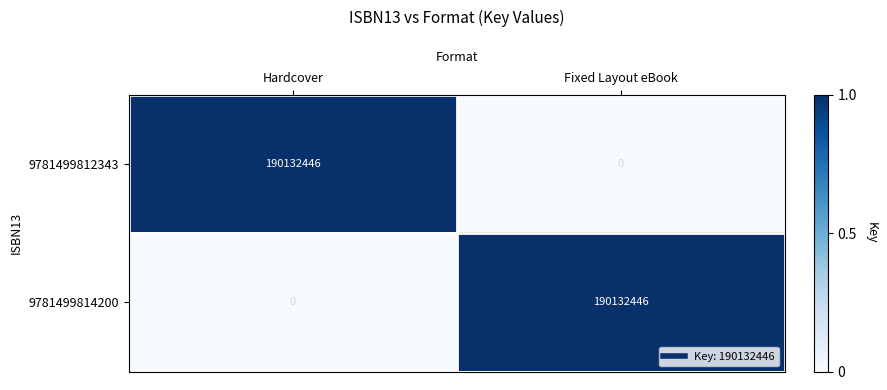

What is the difference between the 9781499814200 values at Fixed Layout eBook and Hardcover?

190132446